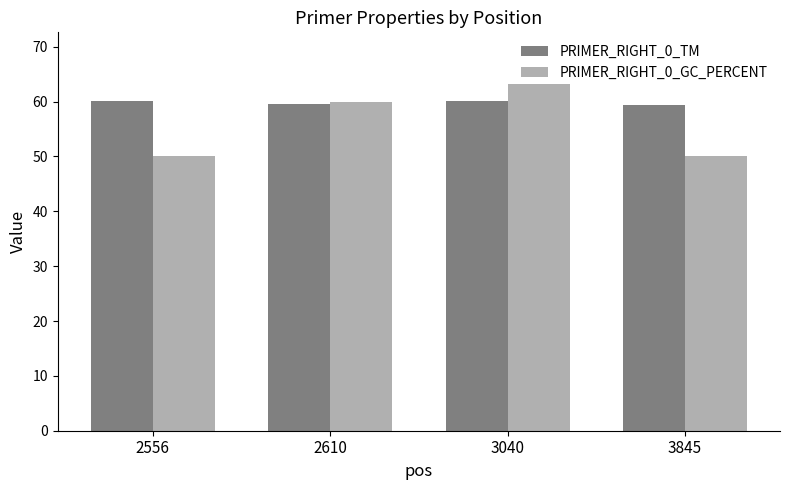

What is the difference between the second highest and second lowest values in the PRIMER_RIGHT_0_GC_PERCENT series?

10.0